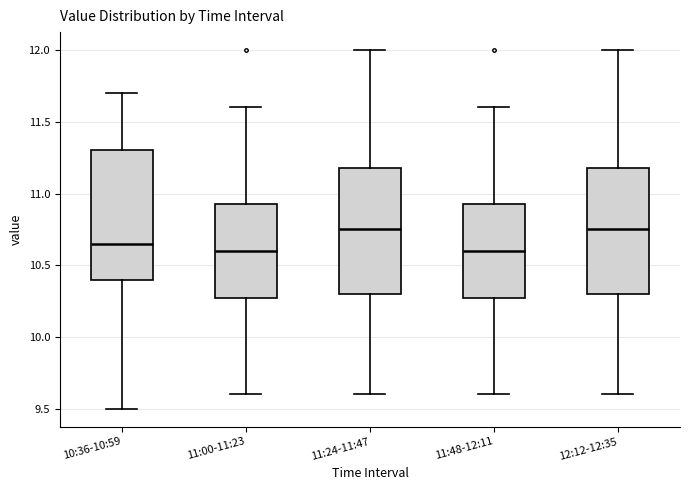

Where is the upper edge of the box for 11:24-11:47 on the y-axis? The values are not printed on the chart, so give them approximately, as read against the axis.

11.20